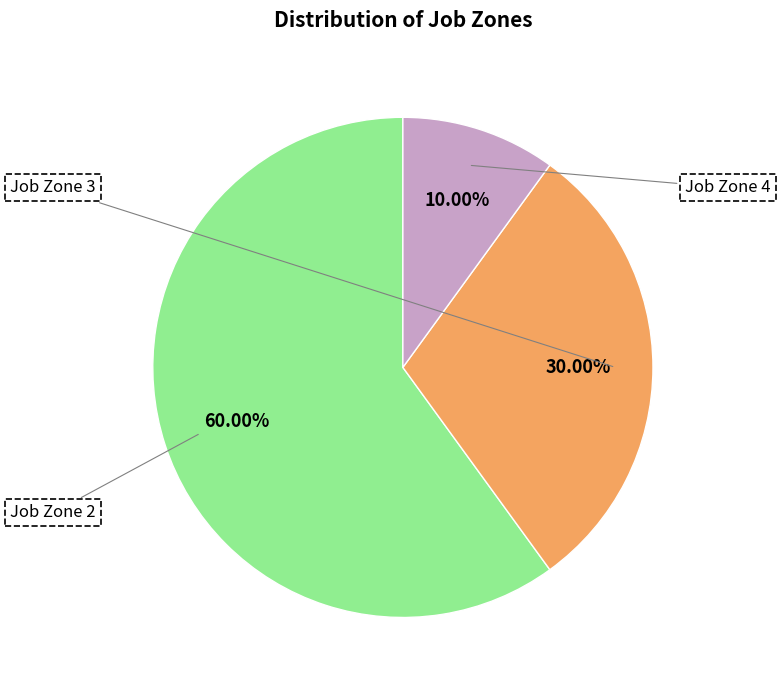

Is there a majority slice in this chart?

Yes